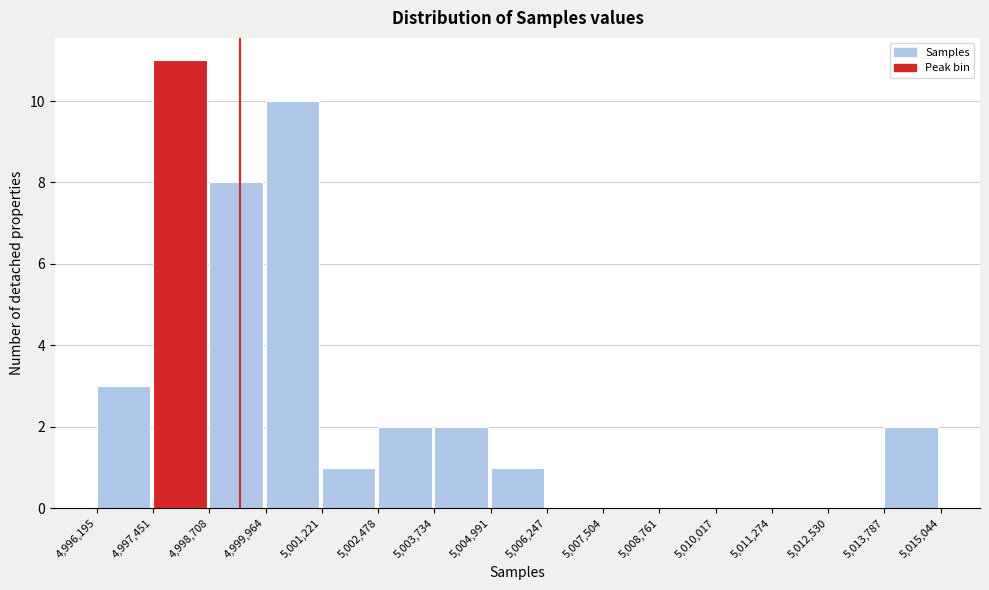

What is the height of the bar covering 5,001,221 to 5,002,478 on the x-axis? The values are not printed on the chart, so give them approximately, as read against the axis.

1